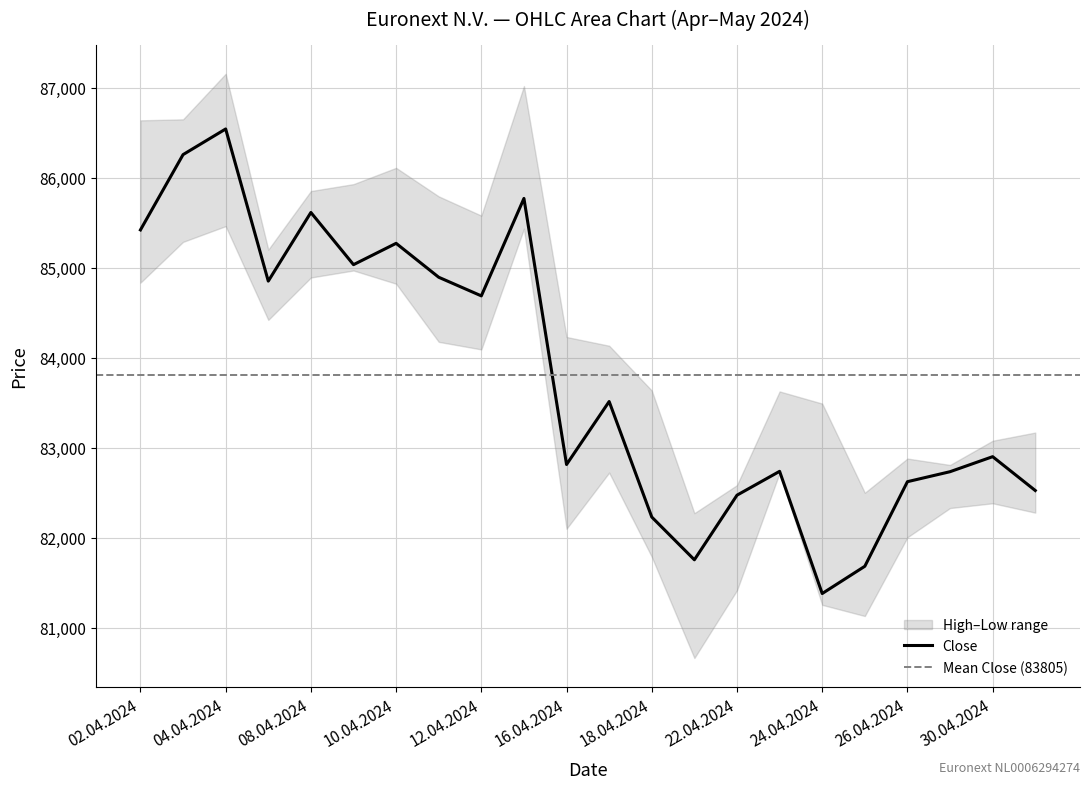

Which category has the highest value in the Close series?

04.04.2024